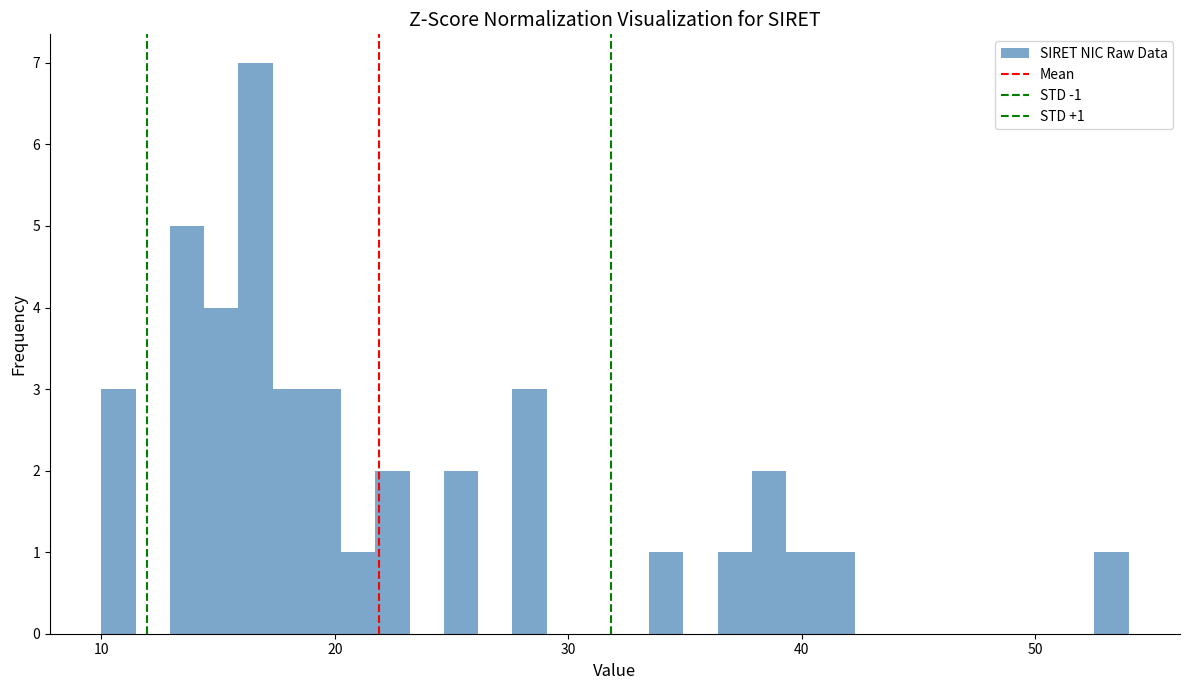

Around what value on the x-axis is the tallest bar? Give the approximate position of its centre, as read against the axis.

17